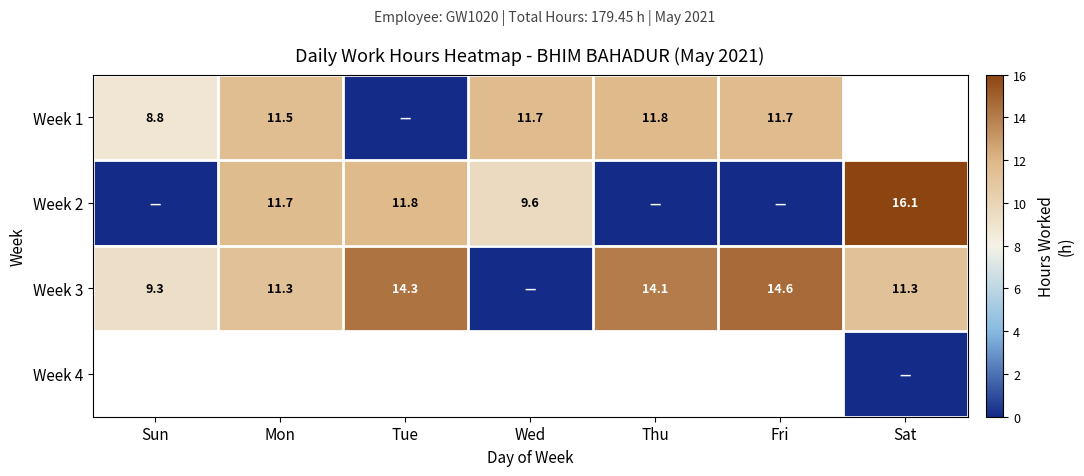

Which category has the lowest value in the Week 3 series?

Wed